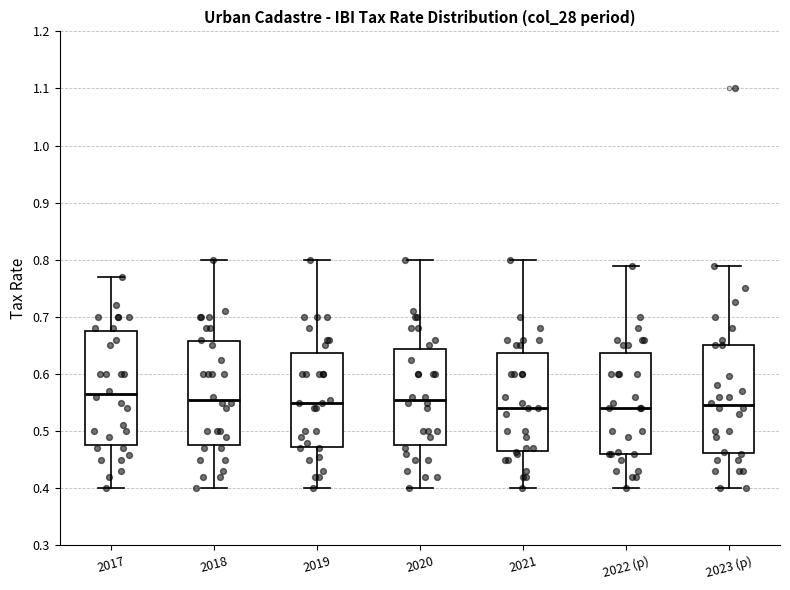

Reading left to right, transcribe this box plot: for each box, give where its median line is, the range the box spans, and where its two whiskers end, as read against the y-axis. The values are not printed on the chart, so give them approximately, as read against the axis.

2017: median 0.57, box 0.48 to 0.68, whiskers 0.40 to 0.77
2018: median 0.56, box 0.48 to 0.66, whiskers 0.40 to 0.80
2019: median 0.55, box 0.47 to 0.64, whiskers 0.40 to 0.80
2020: median 0.56, box 0.48 to 0.64, whiskers 0.40 to 0.80
2021: median 0.54, box 0.47 to 0.64, whiskers 0.40 to 0.80
2022 (p): median 0.54, box 0.46 to 0.64, whiskers 0.40 to 0.79
2023 (p): median 0.55, box 0.46 to 0.65, whiskers 0.40 to 0.79